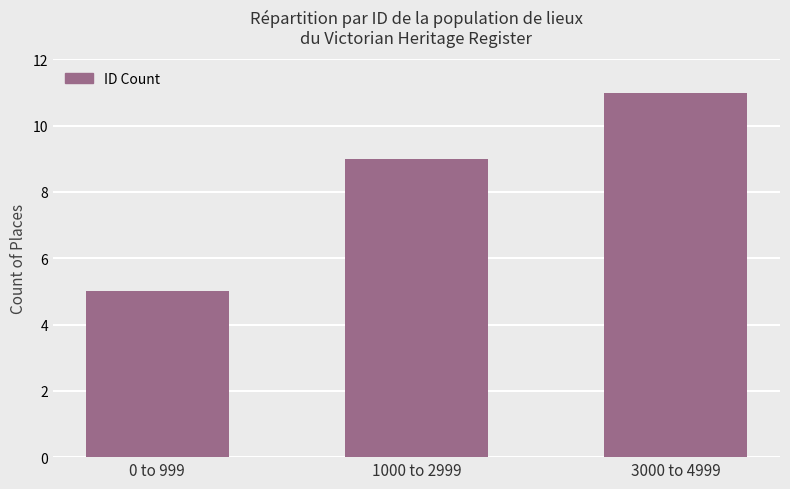

The chart shows a value of 9 at 1000 to 2999. True or false?

True